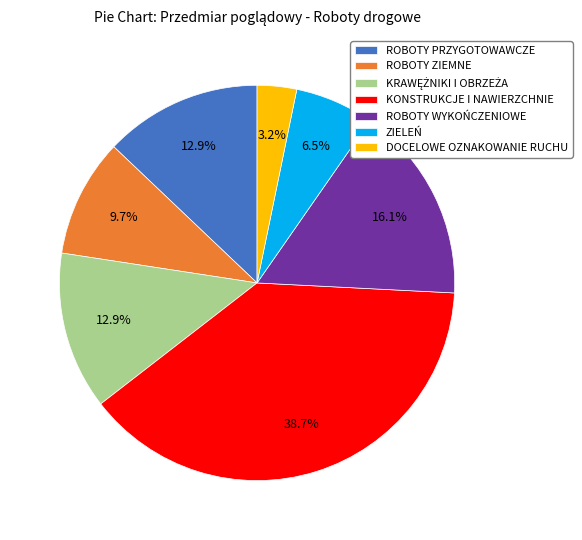

Does any single category account for the majority?

No